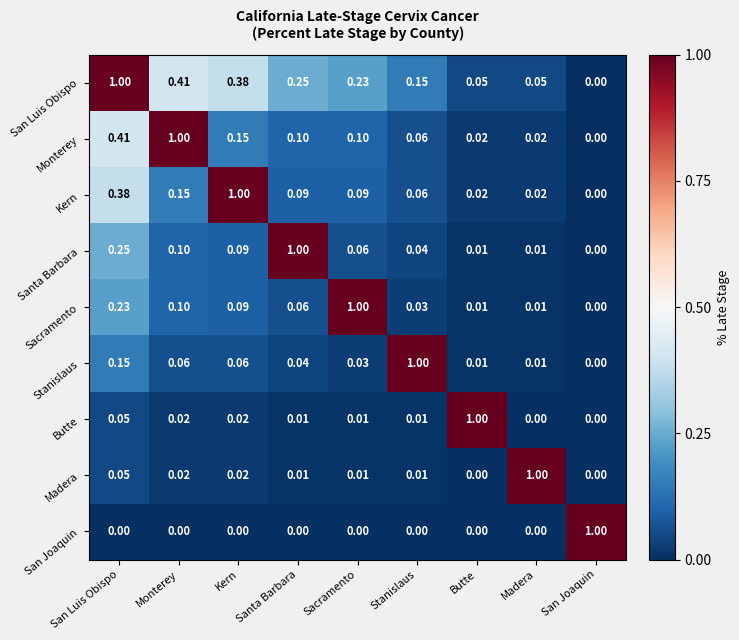

At which label does Santa Barbara reach its peak?

Santa Barbara